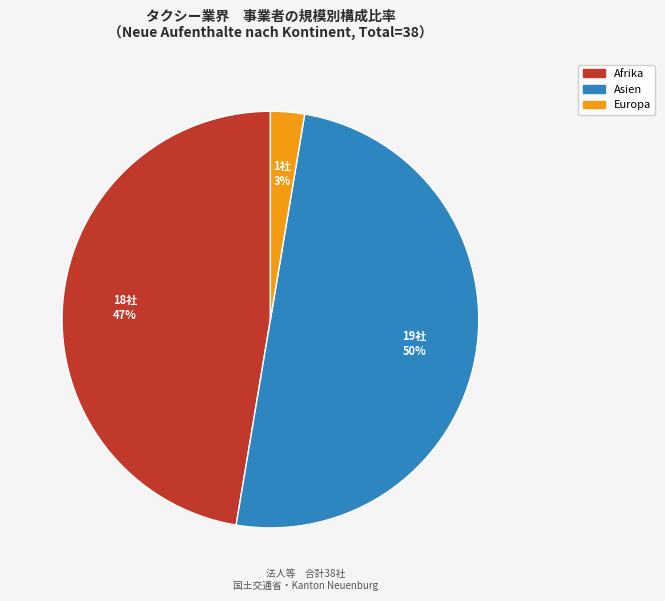

To the nearest percent, what is the difference between the largest and smallest slice percentages?

47%